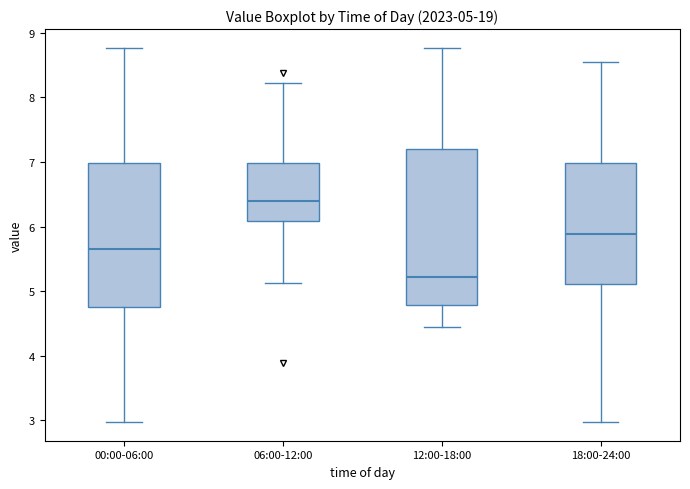

Which box's median line is the highest?

06:00-12:00